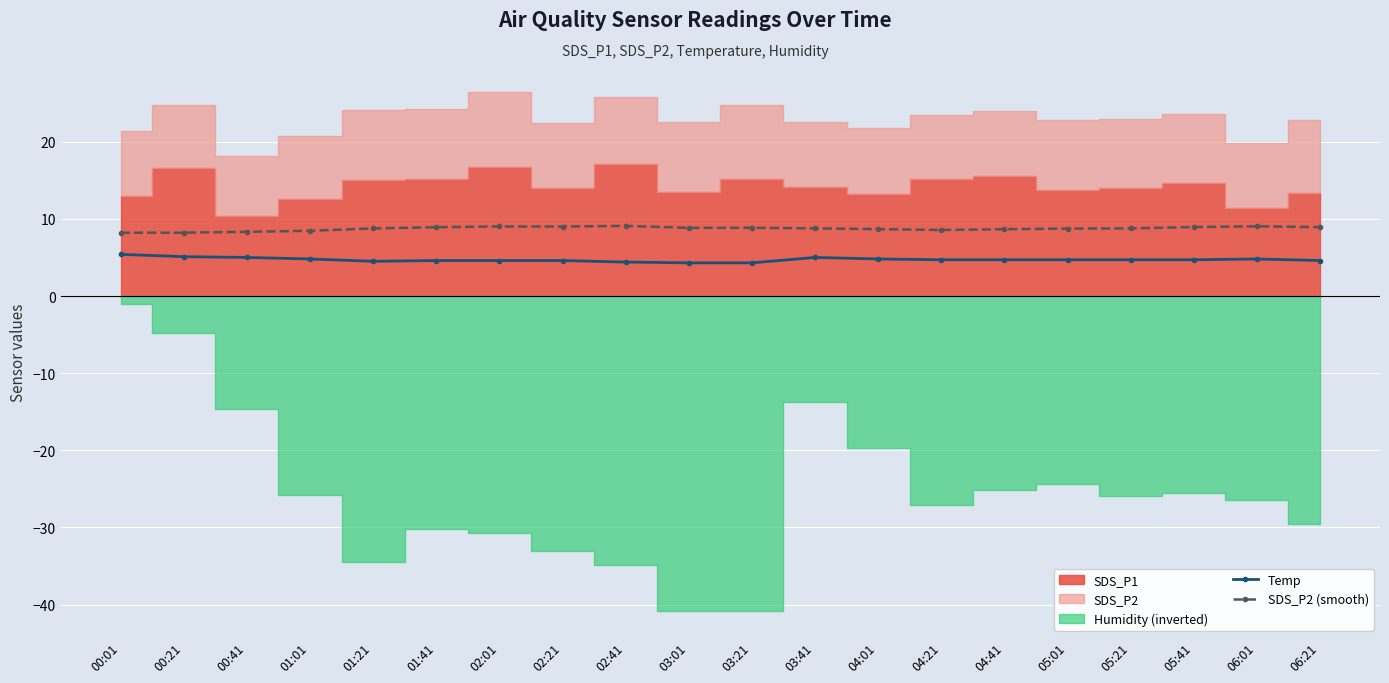

What is the sum of all Temp values?

94.3